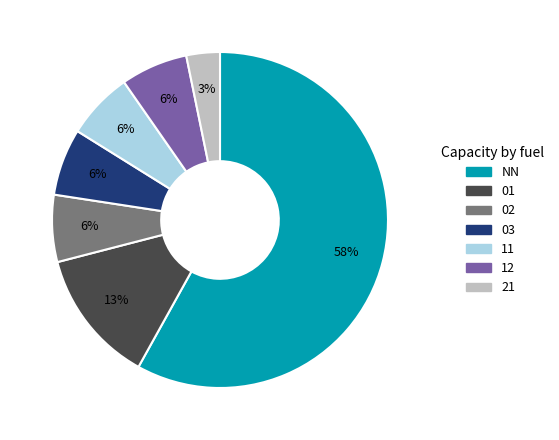

Is the sum of 21 and 01 greater than half?

No